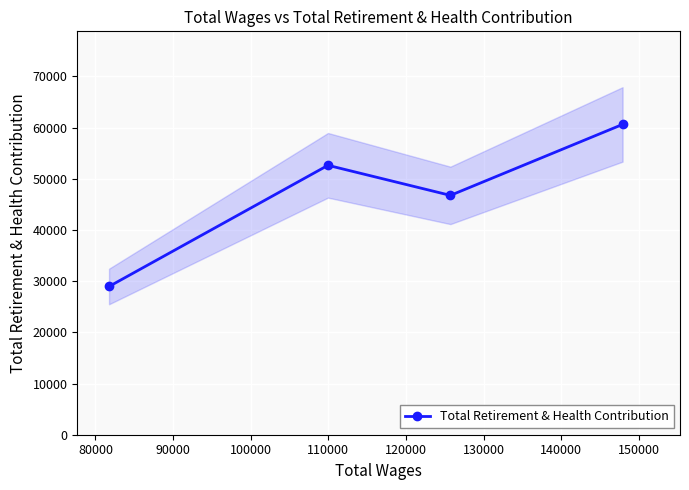

What is the lowest value of the Total Retirement & Health Contribution series?

28961